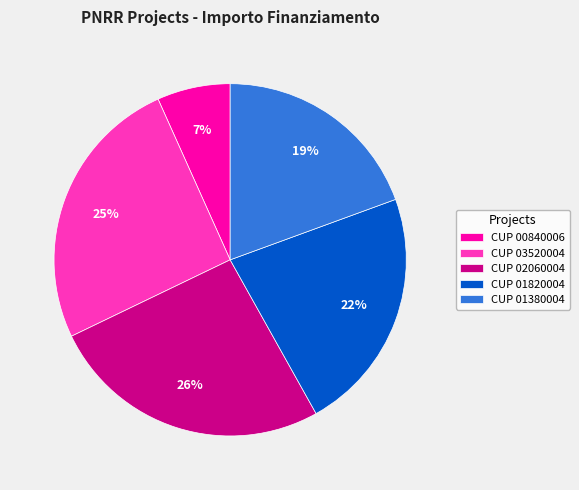

To the nearest percent, what is the difference between the largest and smallest slice percentages?

19%